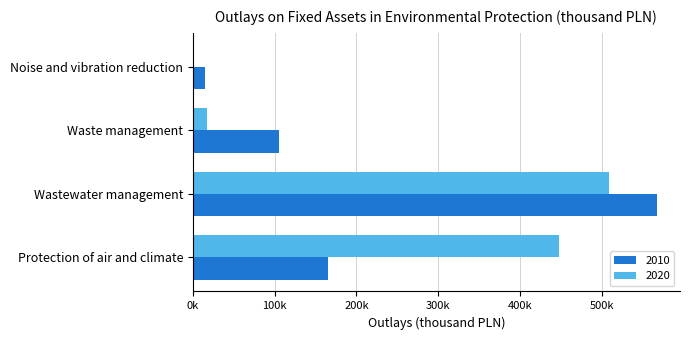

Reading left to right, list all the values displayed in this chart.

2010: Protection of air and climate=165703.2	Wastewater management=566850.4	Waste management=105464.6	Noise and vibration reduction=14700.0
2020: Protection of air and climate=447207.7	Wastewater management=508234.9	Waste management=18034.8	Noise and vibration reduction=800.0